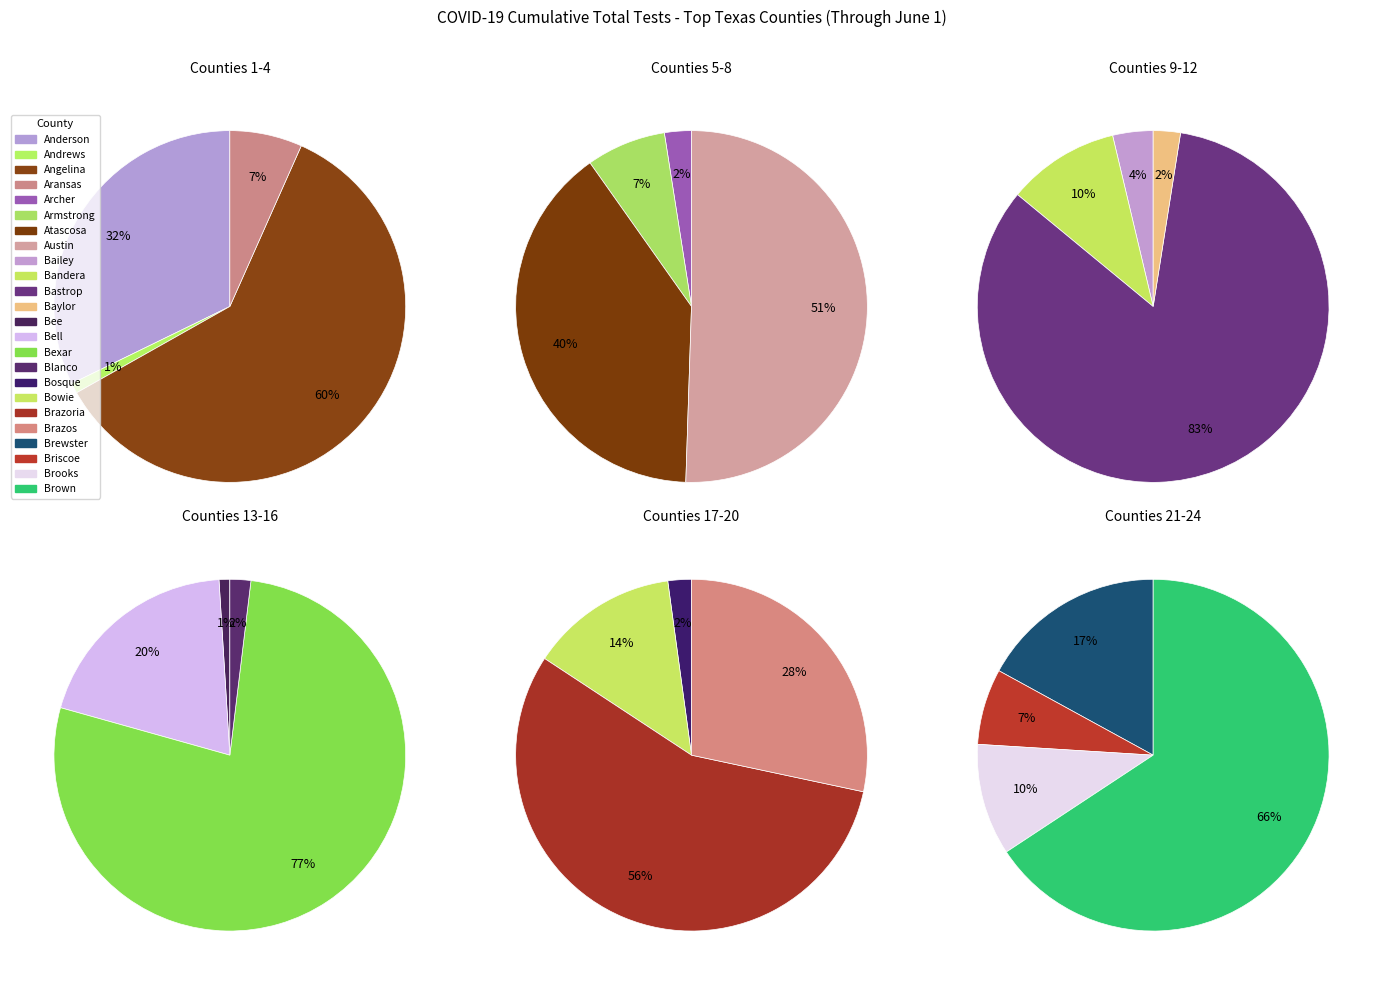

Does any single category account for the majority?

Yes